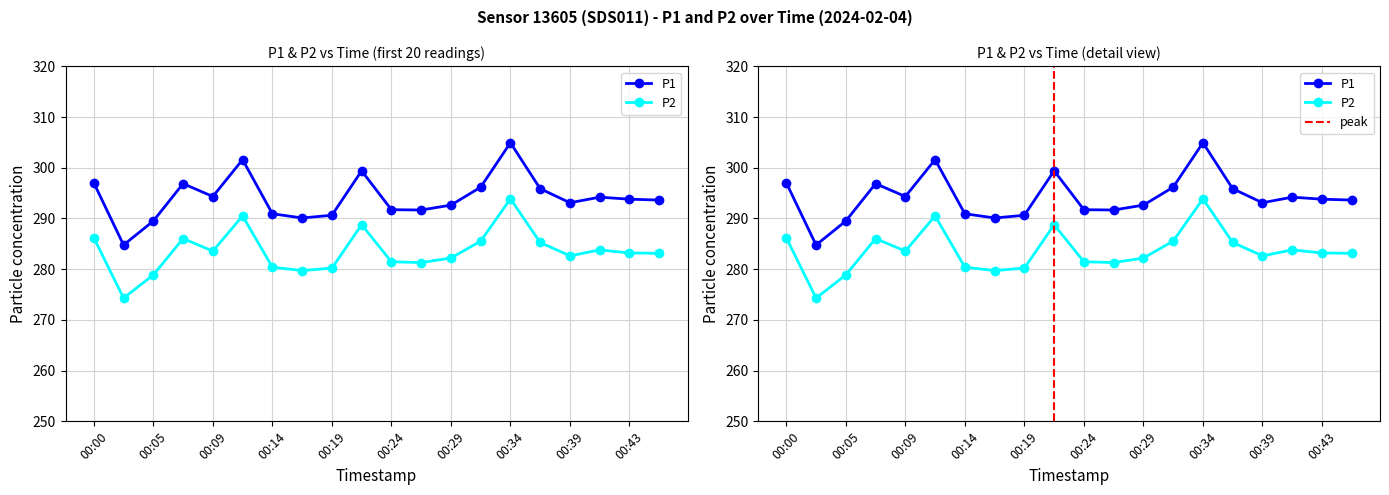

Reading left to right, list all the values displayed in this chart.

P1: 297.0	284.8	289.5	296.9	294.3	301.6	290.9	290.1	290.6	299.4	291.7	291.7	292.6	296.2	304.9	295.9	293.1	294.2	293.8	293.6
P2: 286.2	274.3	278.9	286.0	283.6	290.5	280.4	279.7	280.2	288.8	281.5	281.3	282.2	285.5	293.9	285.3	282.6	283.8	283.2	283.1